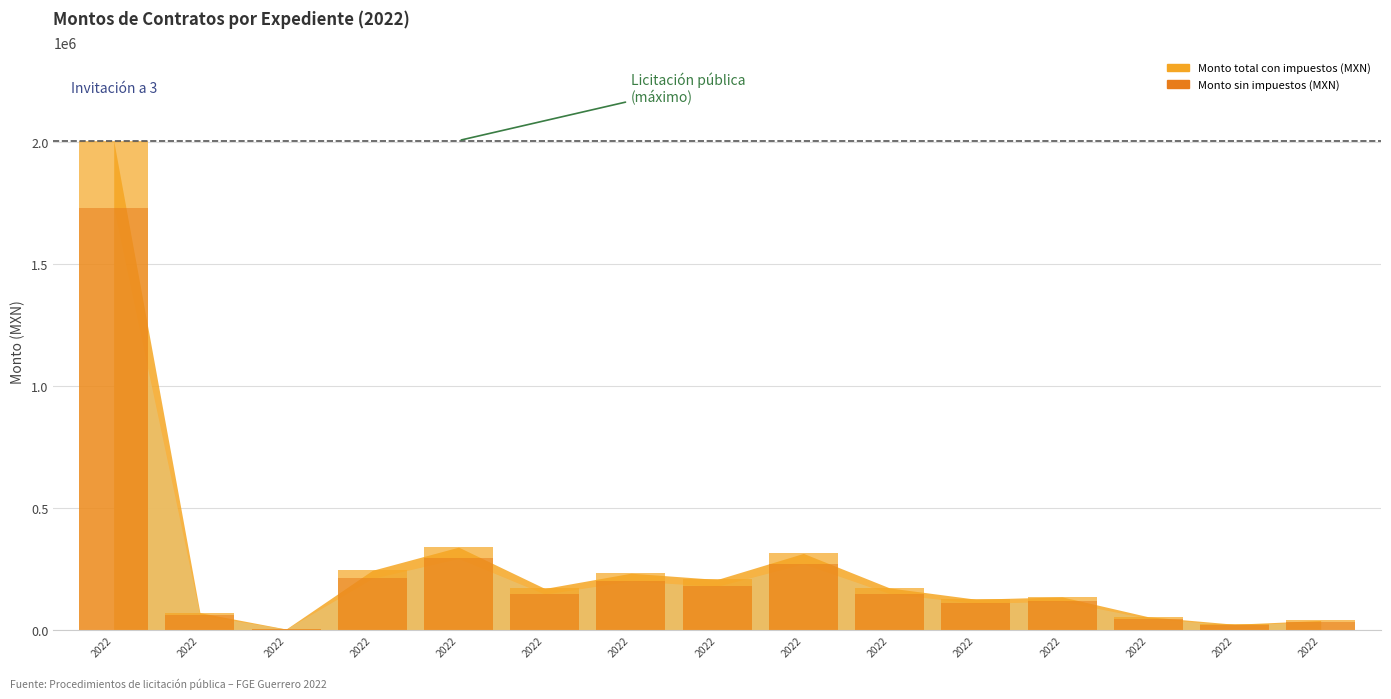

How many bars are there in total?

30